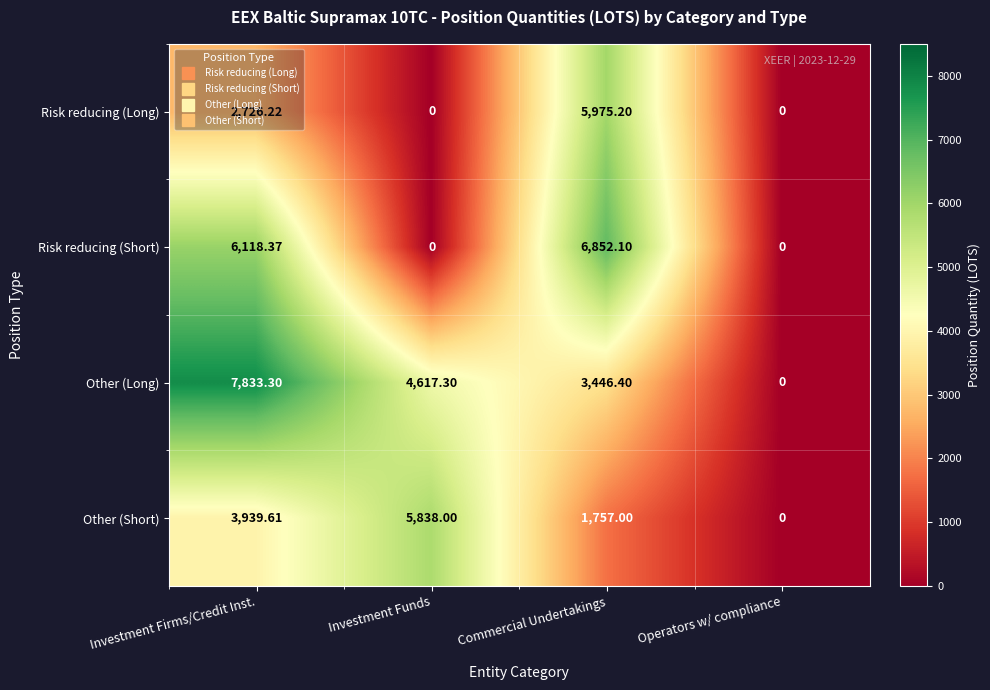

At which label is Other (Long) closest to 3916?

Commercial Undertakings